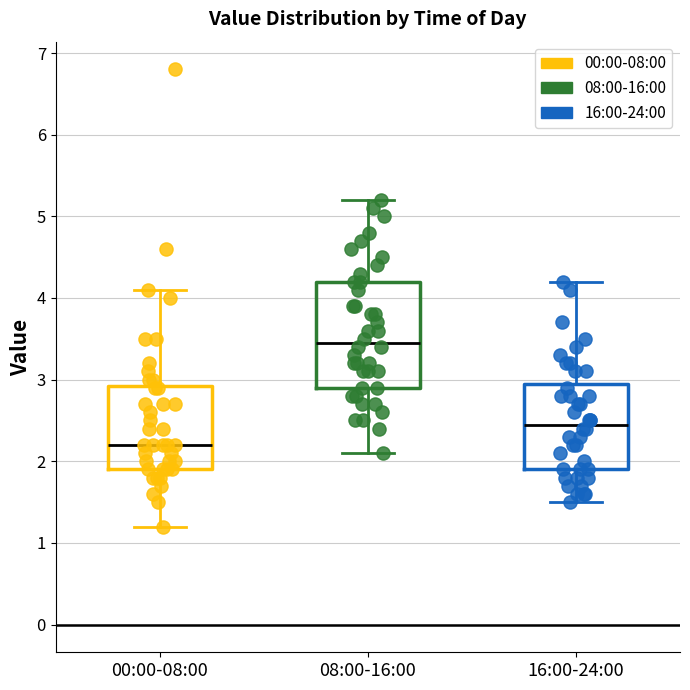

Where is the upper edge of the box for 16:00-24:00 on the y-axis? The values are not printed on the chart, so give them approximately, as read against the axis.

3.0